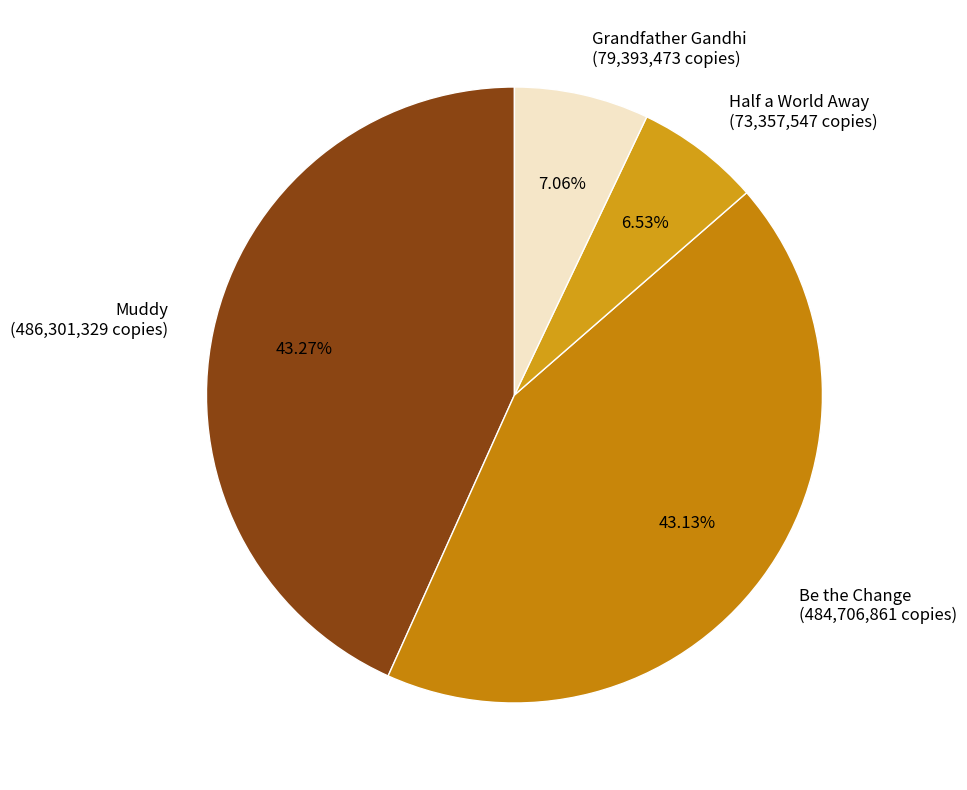

The Half a World Away slice represents 18% of the pie. True or false?

False